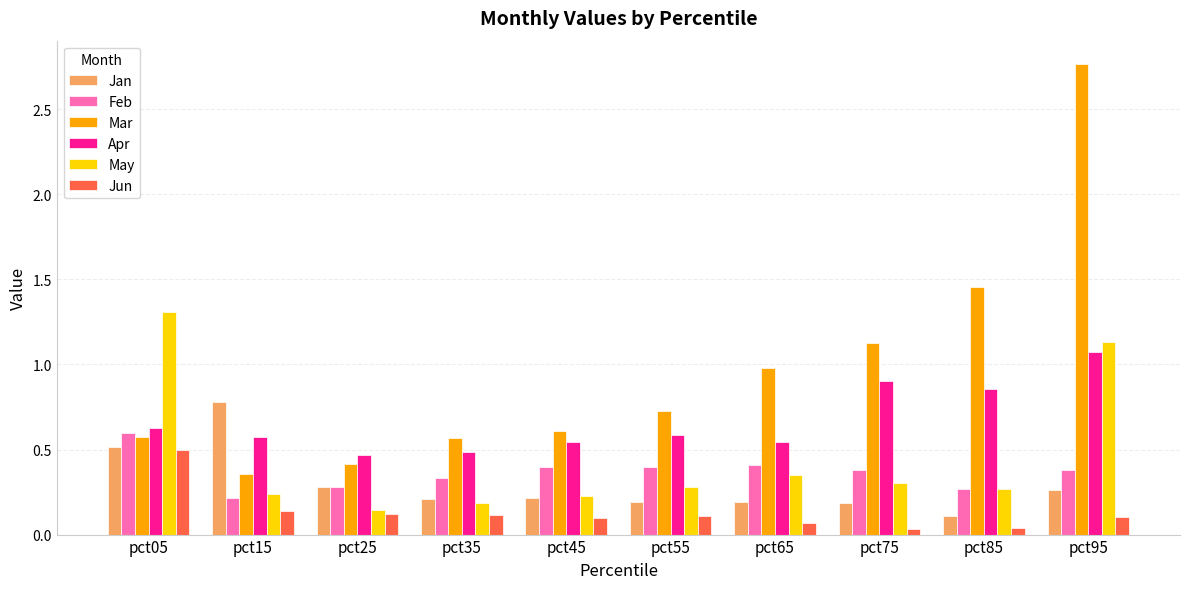

Which series has the largest total across all categories?

Mar